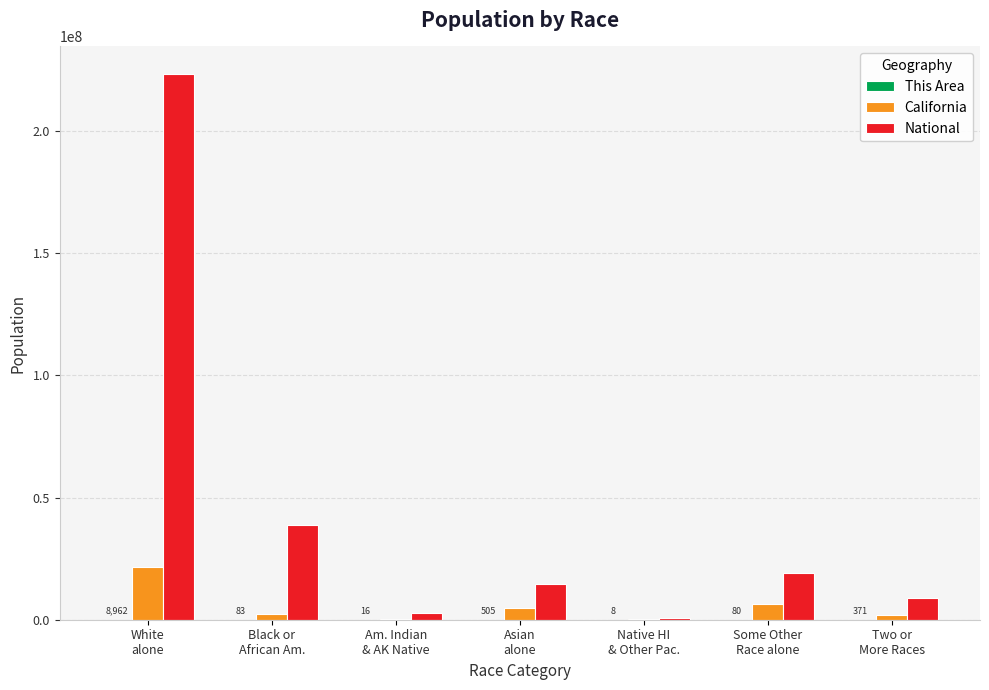

What is the greatest value displayed?

223553265